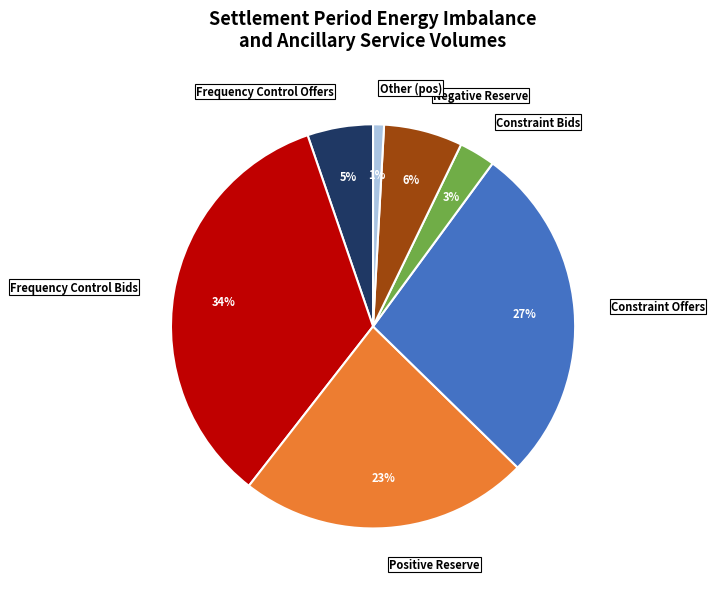

To the nearest percent, what portion does Constraint Bids represent?

3%